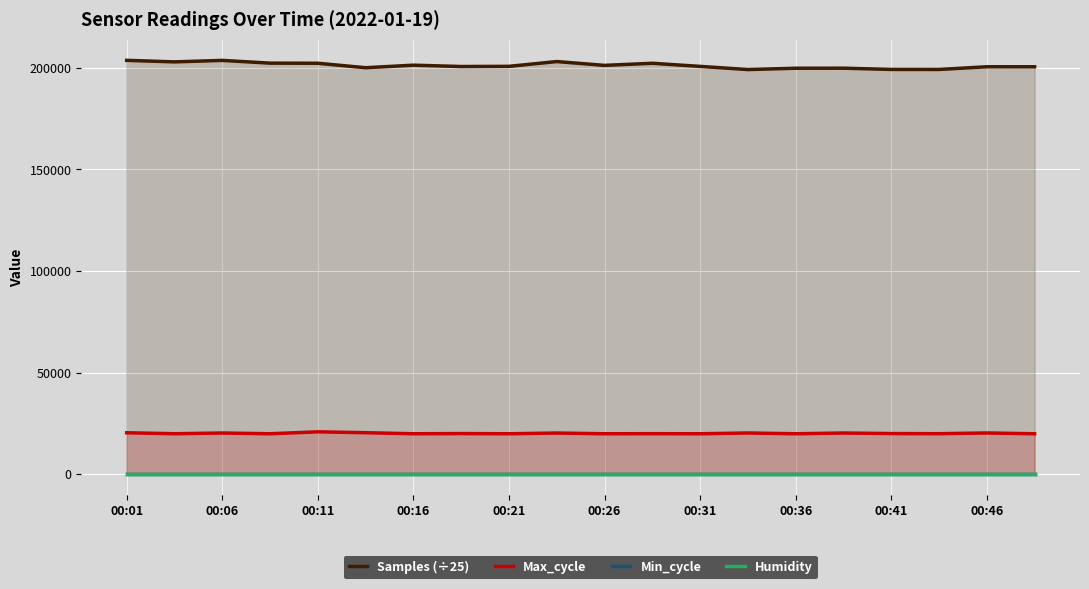

In Max_cycle, how many points are lower than both neighbors (excluding endpoints)?

8